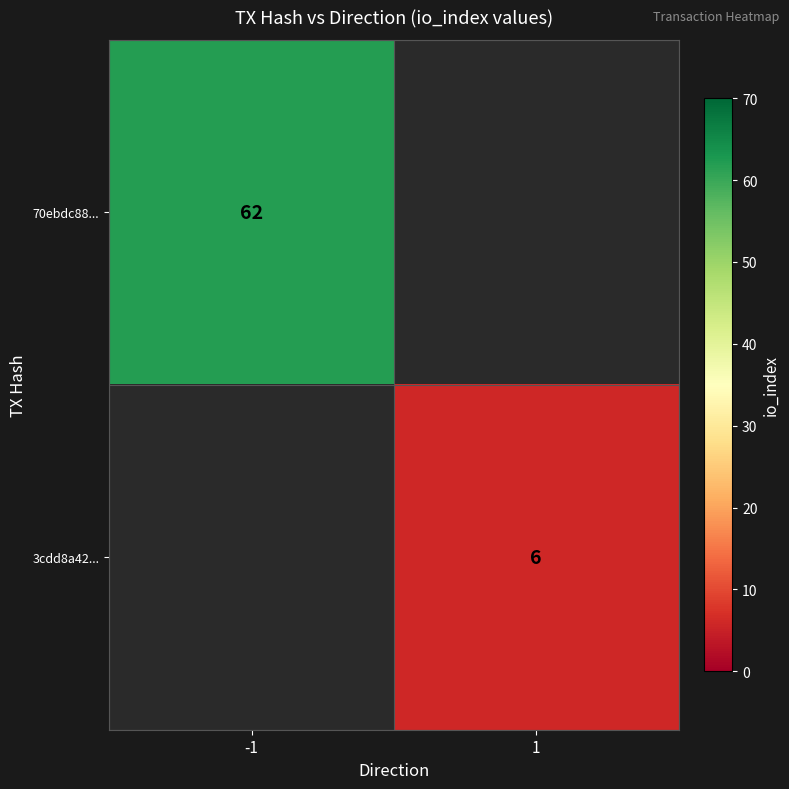

True or false: 70ebdc88... has a value of 100.7 at -1.

False